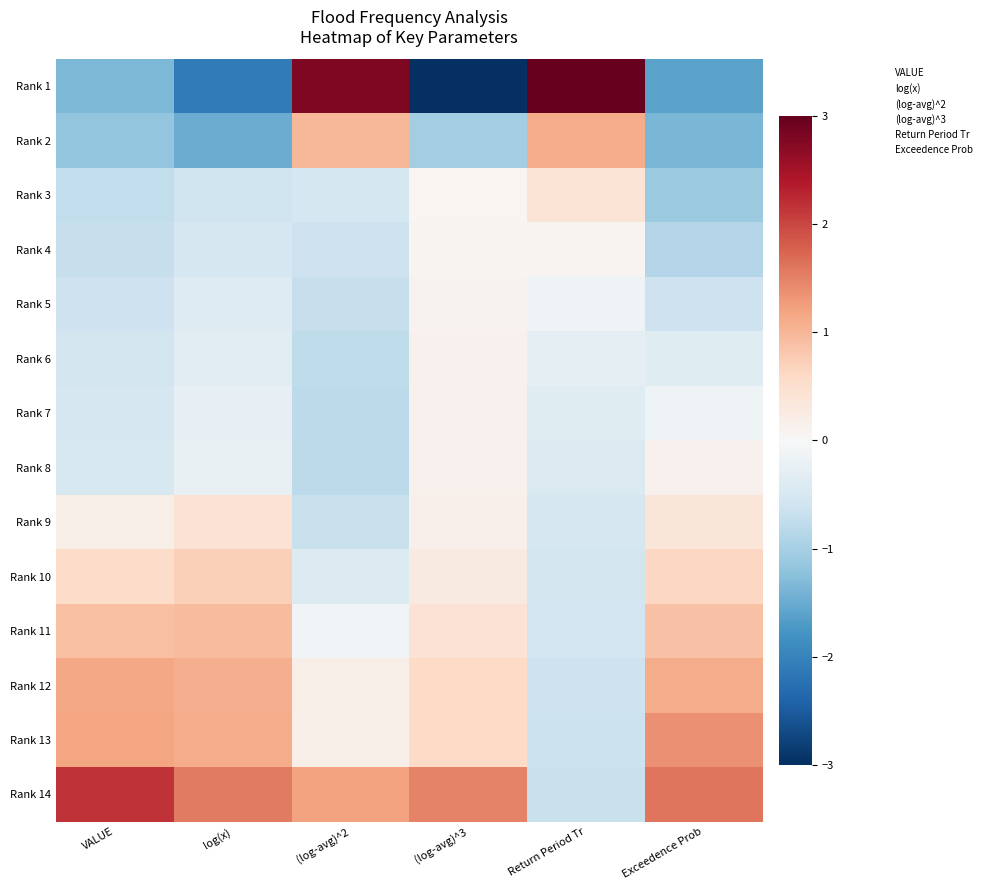

At how many categories does at least one series exceed -2?

6